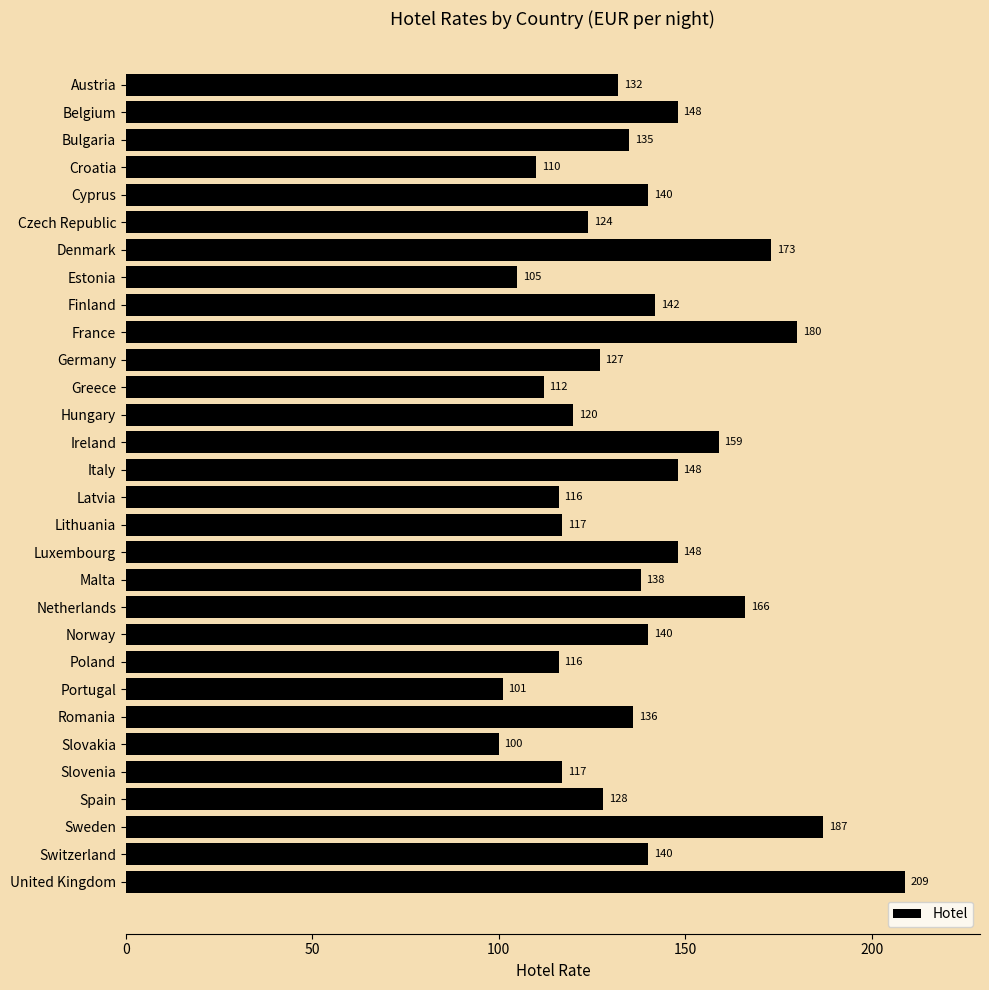

How many distinct data groups are displayed?

1